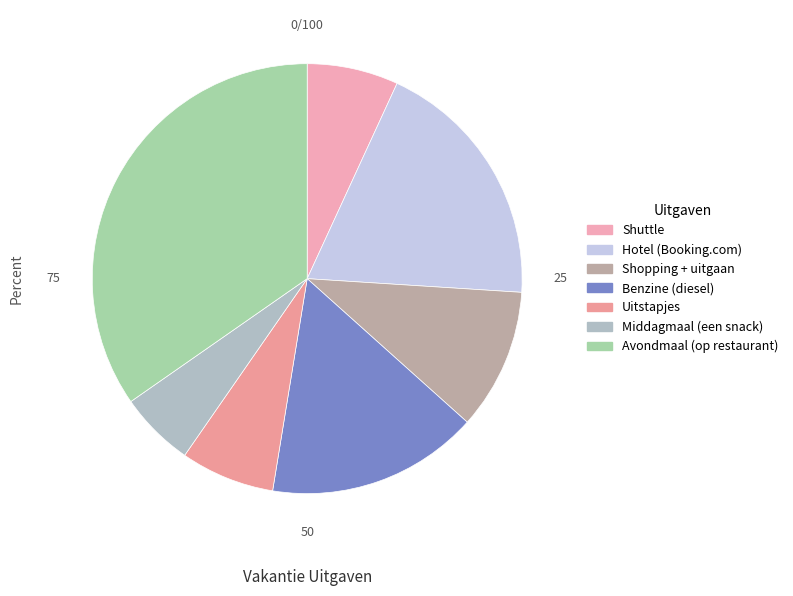

How many segments does this pie chart have?

7